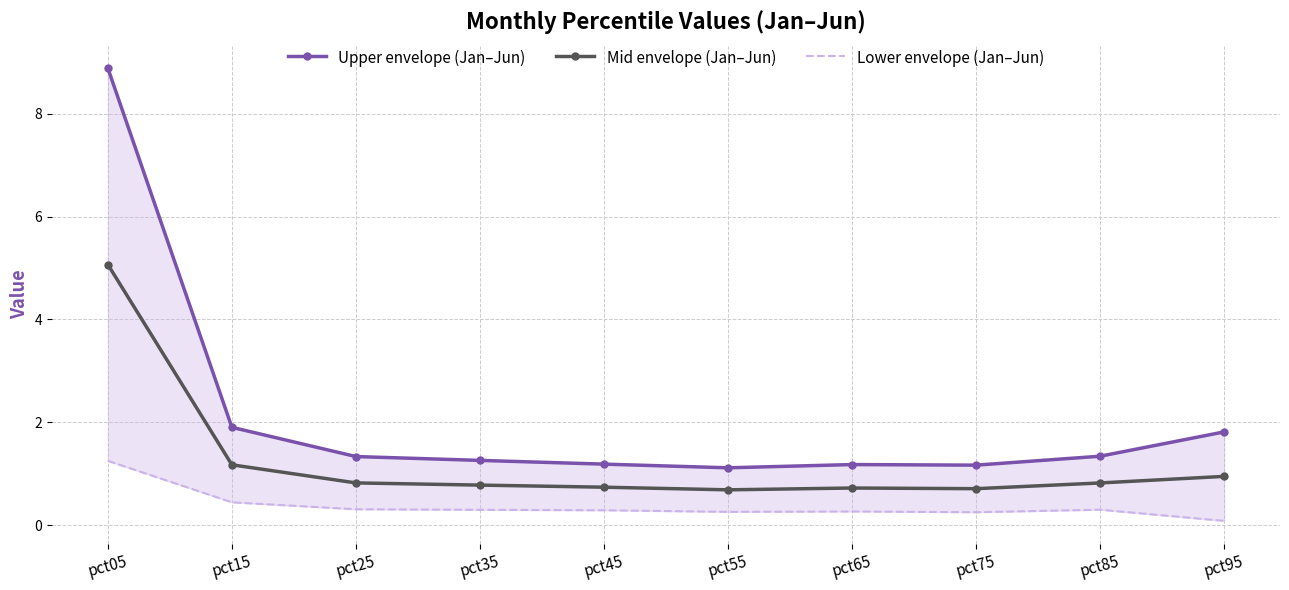

In Upper envelope (Jan–Jun), how many points are lower than both neighbors (excluding endpoints)?

2